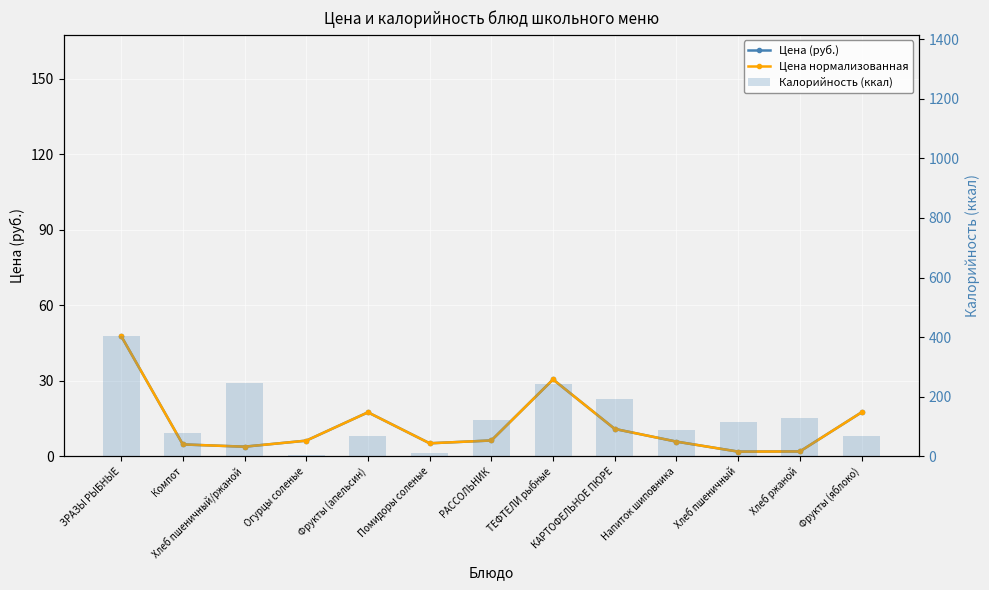

What is the spread (max minus min) of values at Фрукты (апельсин)?

52.5